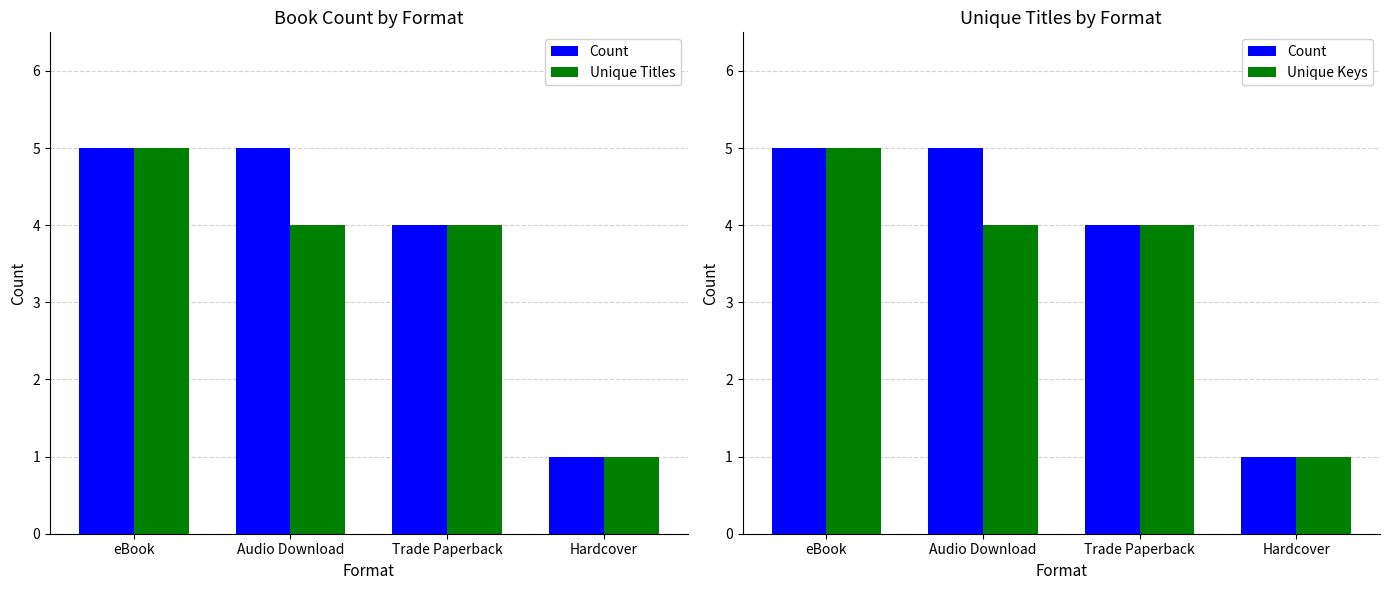

What position from the right is Trade Paperback?

2